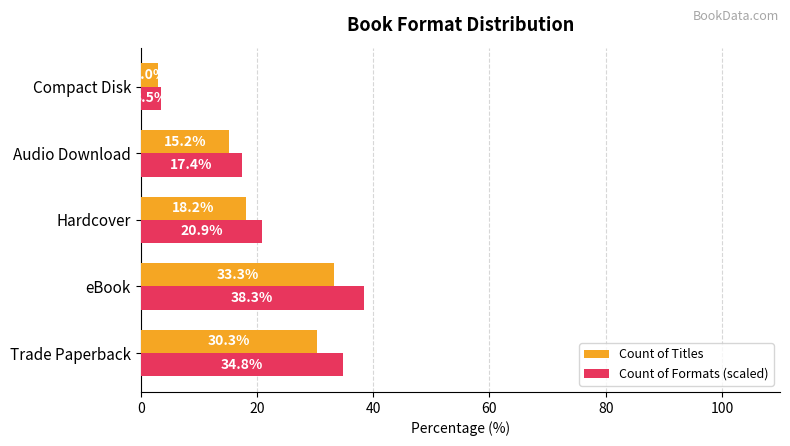

What is the difference between the second highest and second lowest values in the Count of Titles series?

15.2